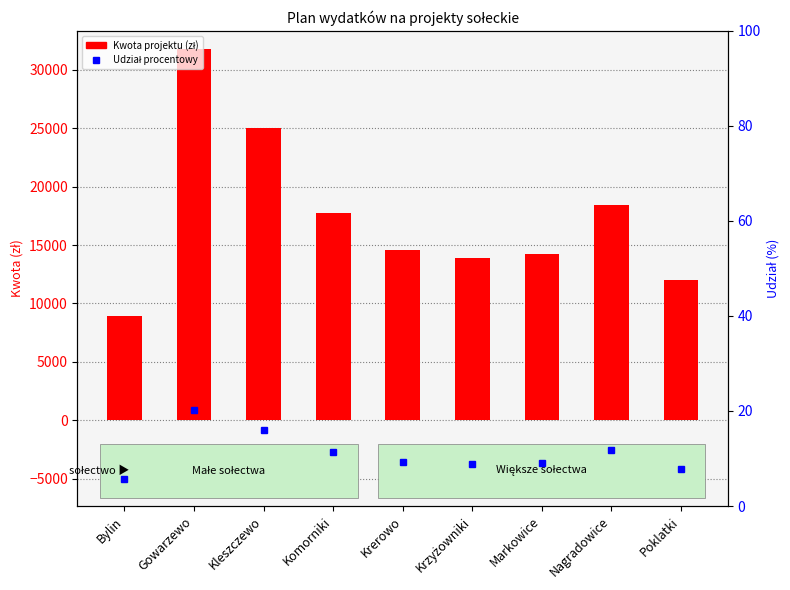

At how many categories does at least one series exceed 7845?

9